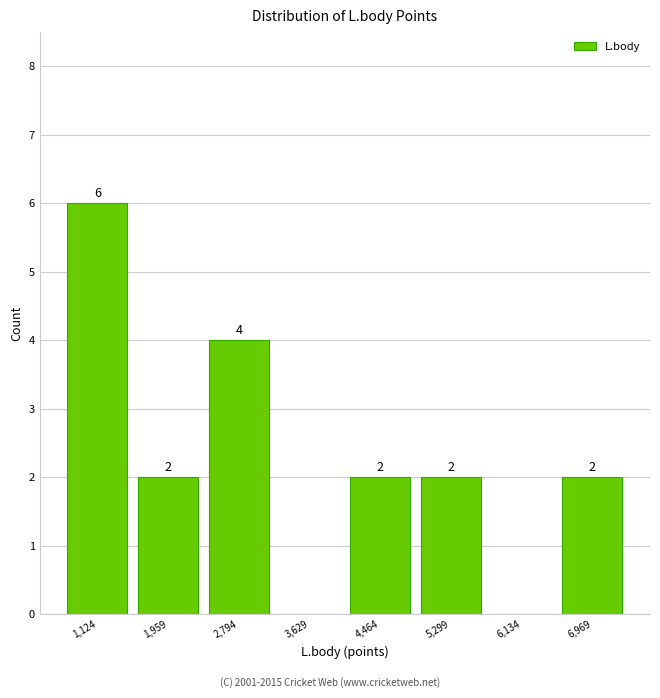

Which range on the x-axis has the tallest bar?

700 to 1500